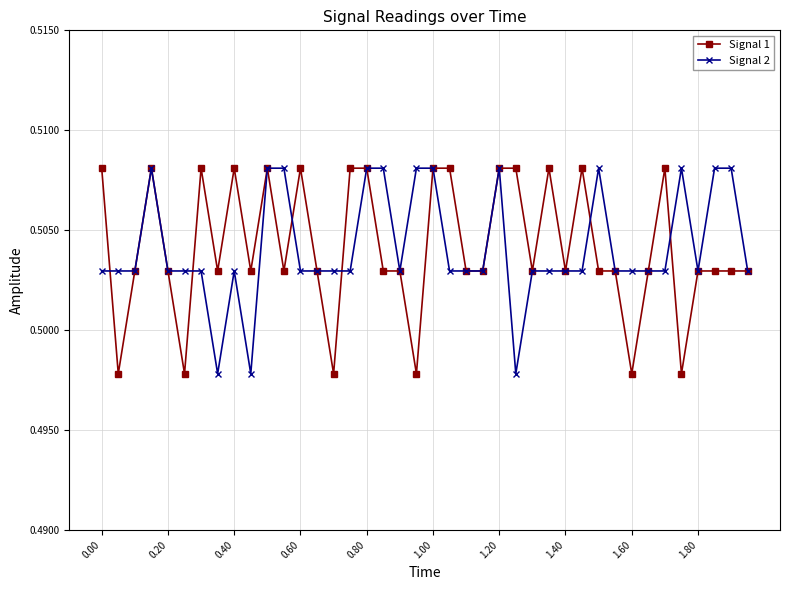

At how many categories does at least one series exceed 0?

40